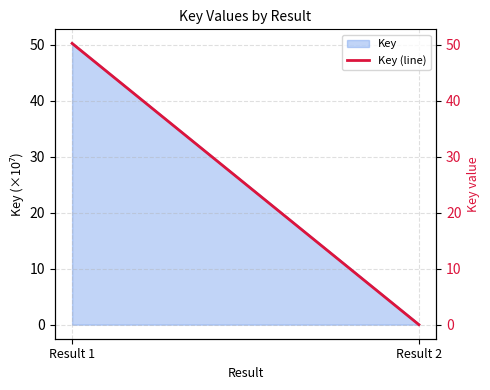

At which category does the chart reach its minimum across all series?

Result 2